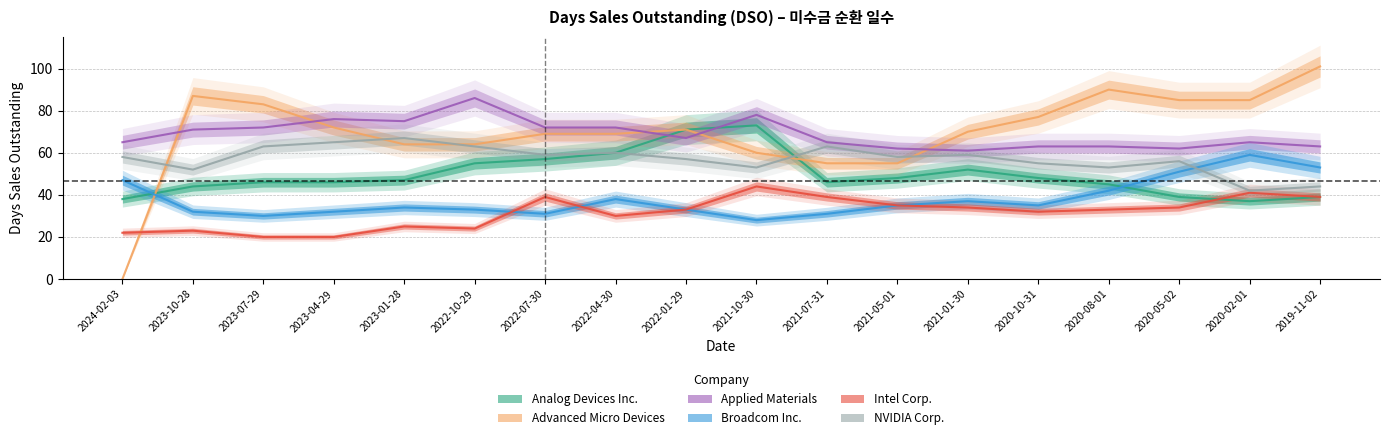

Is this an area chart (filled region under the line)?

No